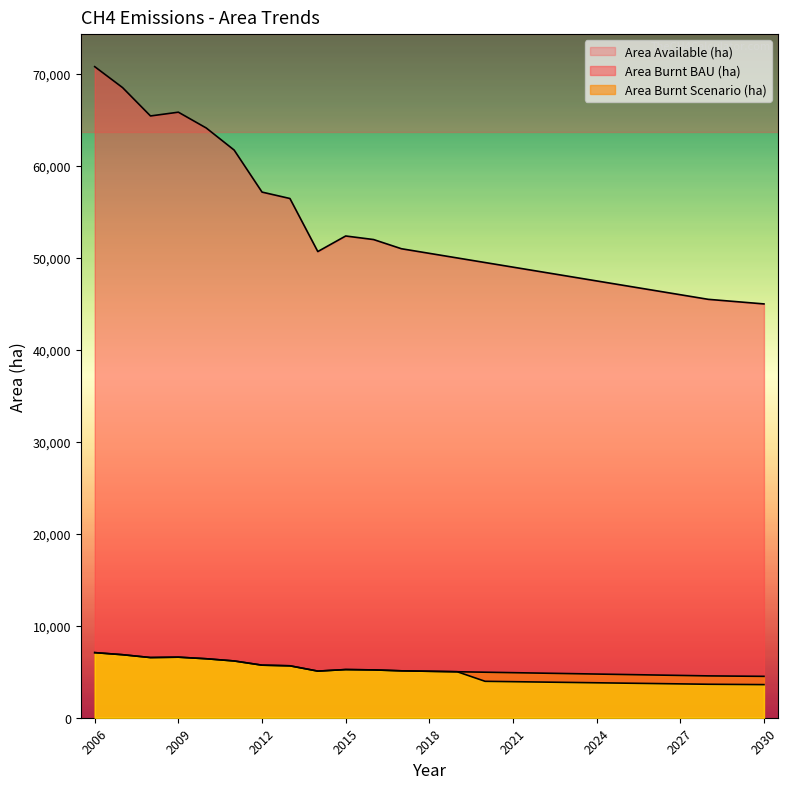

Reading left to right, transcribe all the data shown in this chart.

Area Available (ha): 70800.0	68520.0	65440.0	65850.0	64130.0	61730.0	57160.0	56464.0	50694.0	52387.0	52000.0	51000.0	50500.0	50000.0	49500.0	49000.0	48500.0	48000.0	47500.0	47000.0	46500.0	46000.0	45500.0	45250.0	45000.0
Area Burnt BAU (ha): 7080.0	6852.0	6544.0	6585.0	6413.0	6173.0	5716.0	5646.4	5069.4	5238.7	5200.0	5100.0	5050.0	5000.0	4950.0	4900.0	4850.0	4800.0	4750.0	4700.0	4650.0	4600.0	4550.0	4525.0	4500.0
Area Burnt Scenario (ha): 7080.0	6852.0	6544.0	6585.0	6413.0	6173.0	5716.0	5646.4	5069.4	5238.7	5200.0	5100.0	5050.0	5000.0	3960.0	3920.0	3880.0	3840.0	3800.0	3760.0	3720.0	3680.0	3640.0	3620.0	3600.0